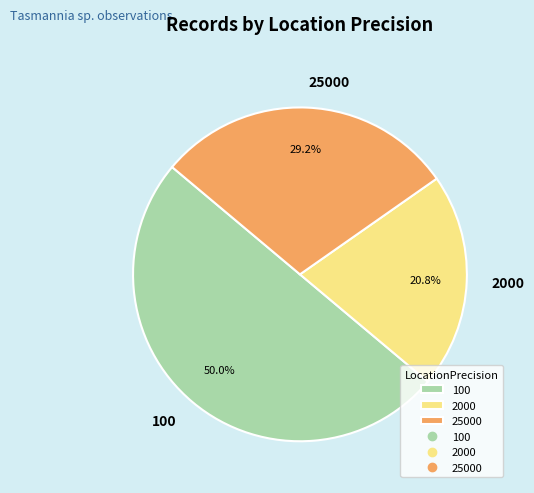

What is the smallest slice in the pie chart?

2000